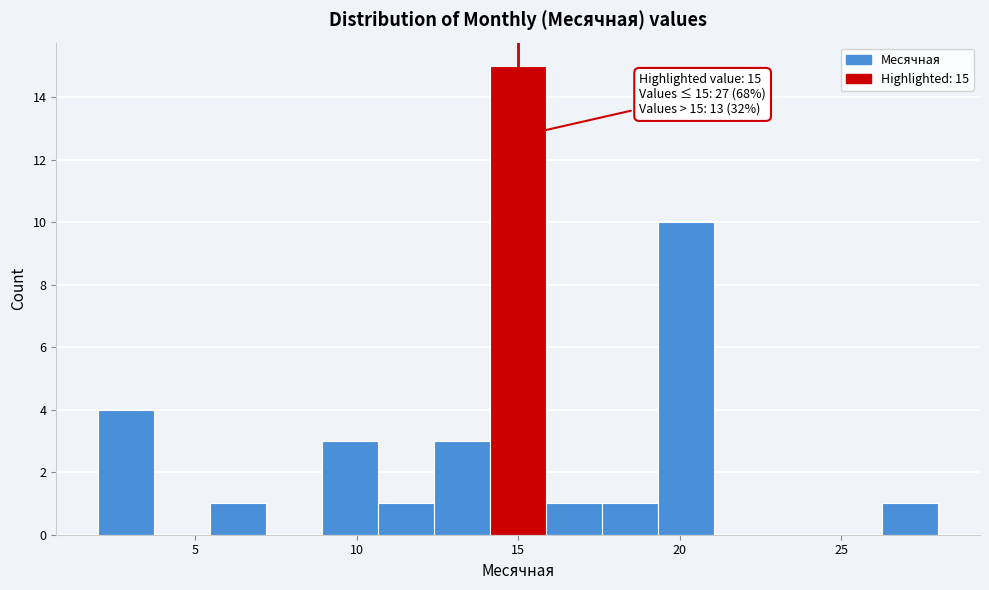

Around what value on the x-axis is the tallest bar? Give the approximate position of its centre, as read against the axis.

15.0